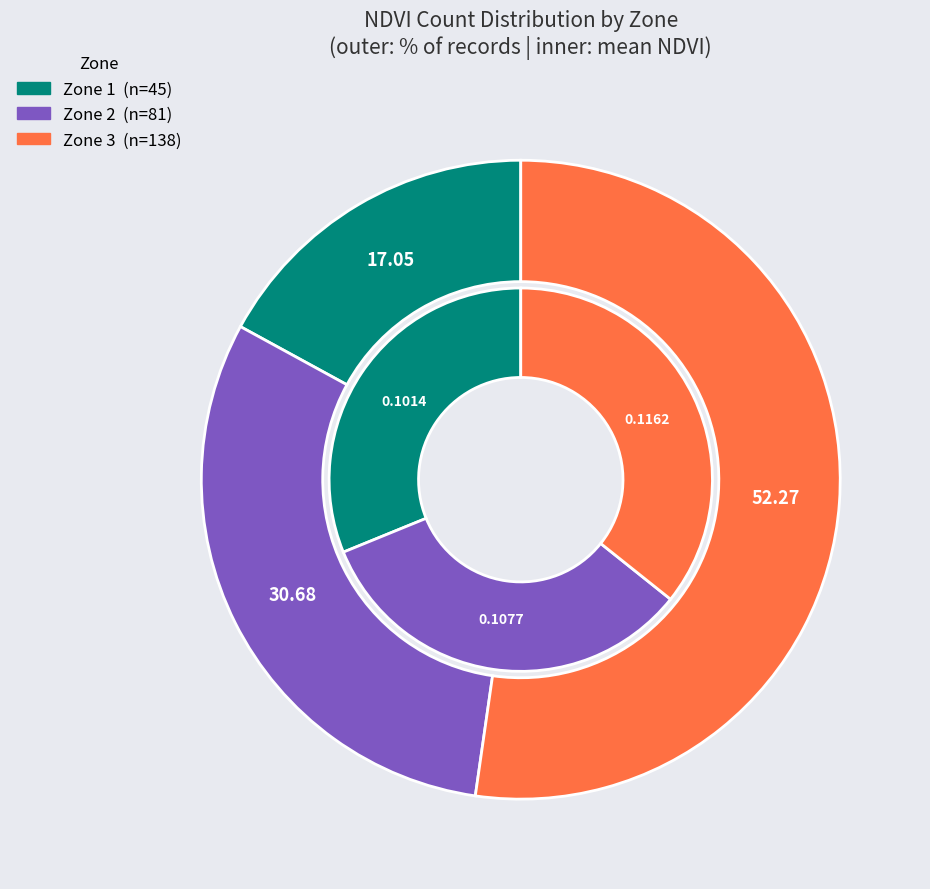

What percentage is NOT represented by Zone 3?

47.7%